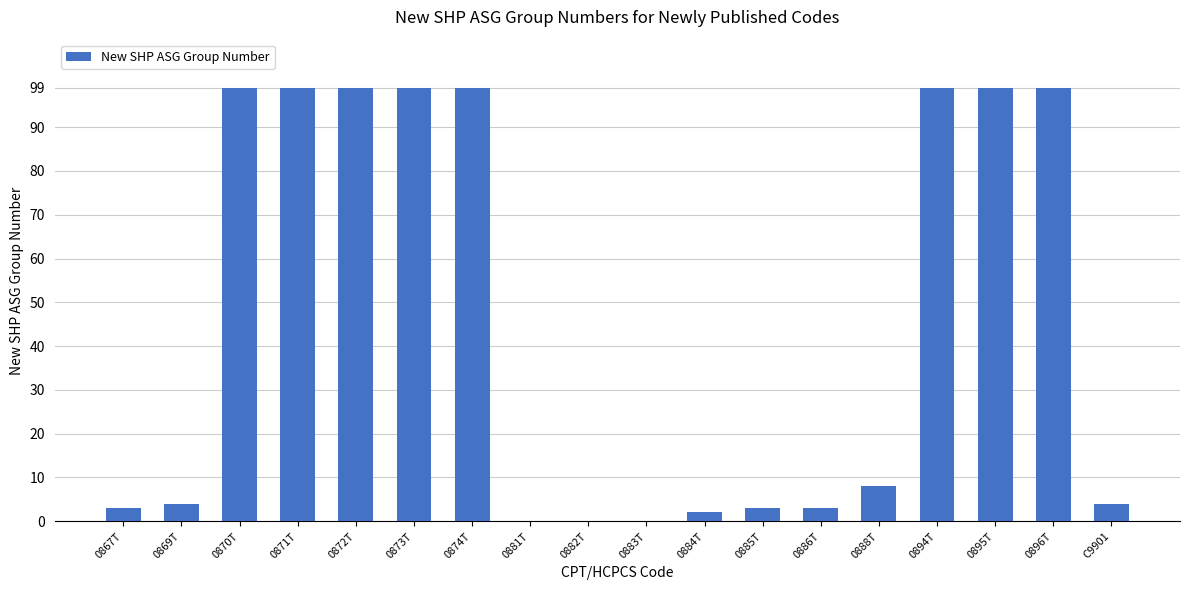

Count the number of data series in this chart.

1